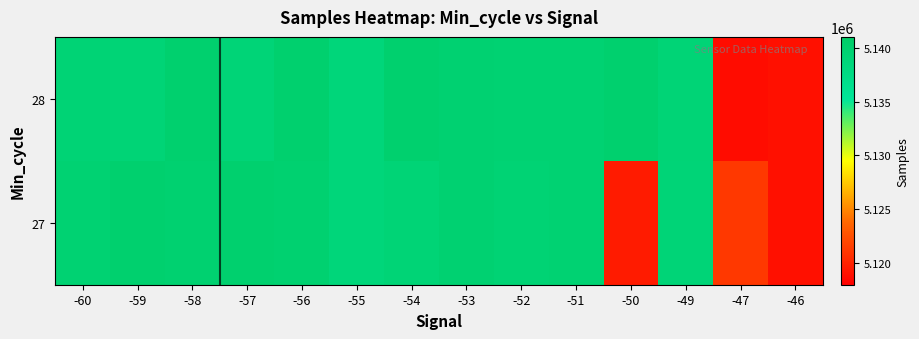

Reading left to right, what are all the values shown in this chart?

27: -60=5139651	-59=5139935	-58=5139800	-57=5139952	-56=5139800	-55=5138749	-54=5139190	-53=5139687	-52=5139355	-51=5139515	-50=5119560	-49=5139022	-47=5121170	-46=5118988
28: -60=5139256	-59=5139179	-58=5139938	-57=5139015	-56=5139933	-55=5138749	-54=5140015	-53=5139702	-52=5139493	-51=5139515	-50=5139983	-49=5139040	-47=5118791	-46=5118988